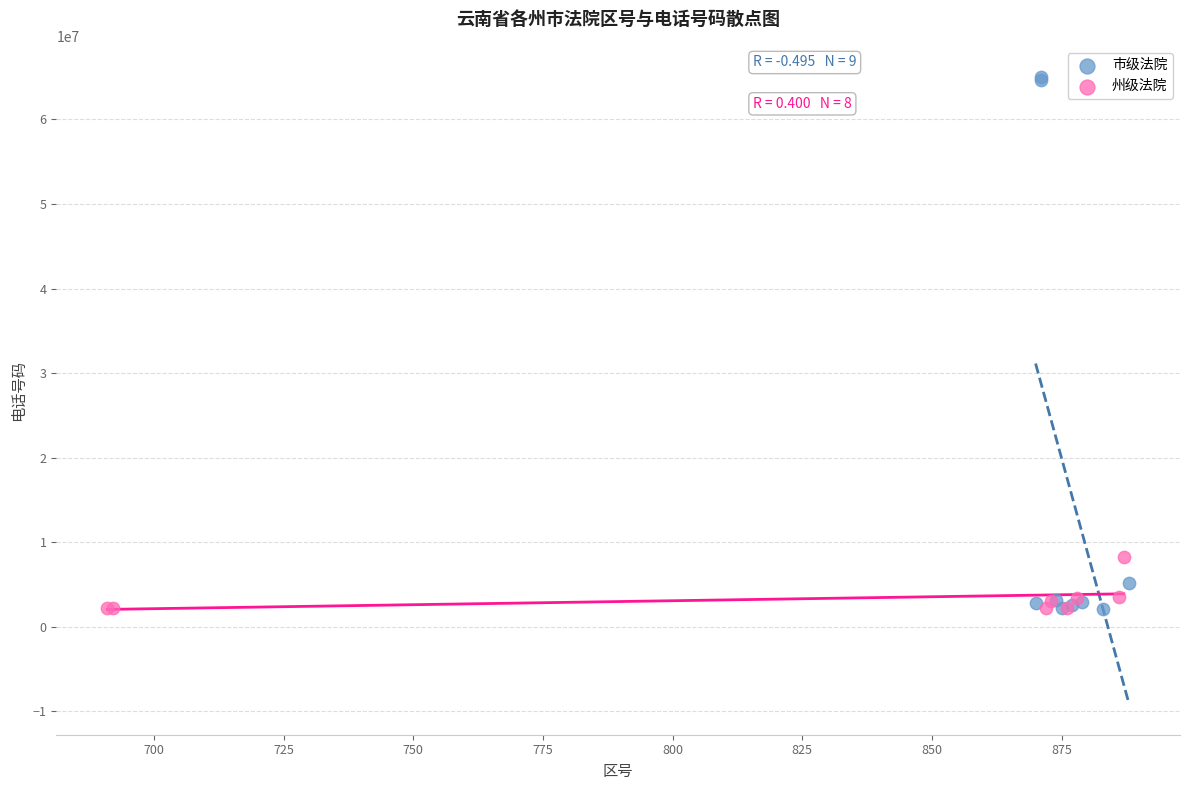

Which series has the largest Y range (max minus min)?

市级法院